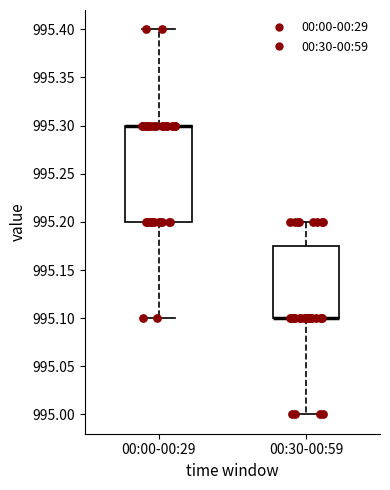

Reading left to right, read every box against the y-axis: the position of its median line, the range the box covers, and the ends of its whiskers. The values are not printed on the chart, so give them approximately, as read against the axis.

00:00-00:29: median 995.300 (drawn on the box's upper edge), box 995.200 to 995.300, whiskers 995.100 to 995.400
00:30-00:59: median 995.100 (drawn on the box's lower edge), box 995.100 to 995.175, whiskers 995.000 to 995.200